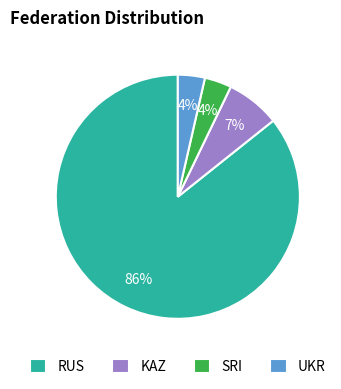

How many slices are in this pie chart?

4